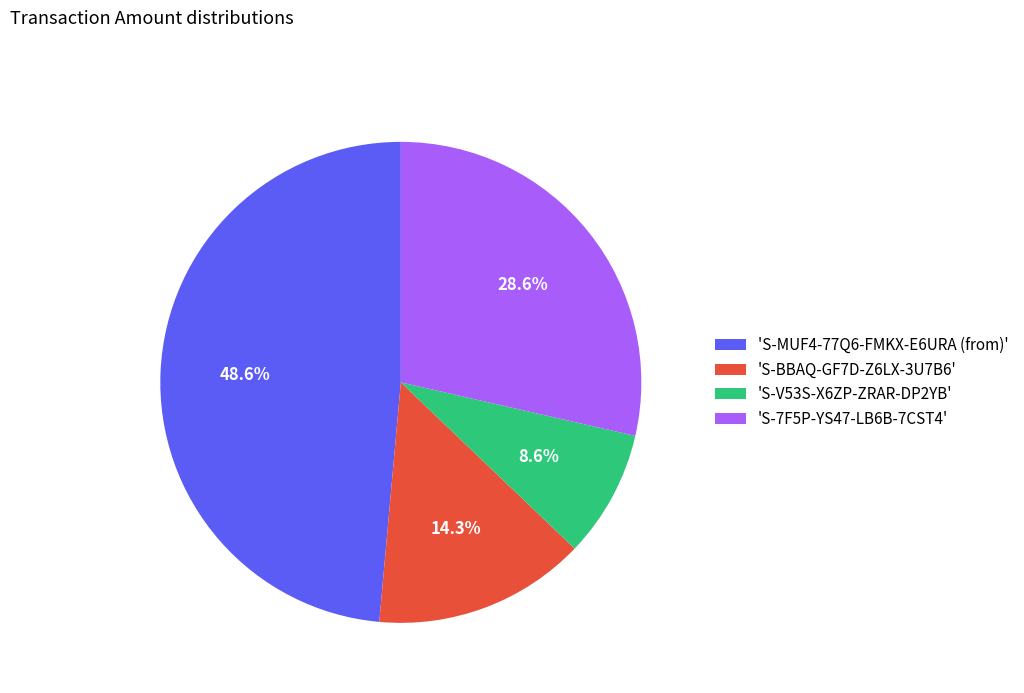

Which has a higher value, 'S-7F5P-YS47-LB6B-7CST4' or 'S-V53S-X6ZP-ZRAR-DP2YB'?

'S-7F5P-YS47-LB6B-7CST4'